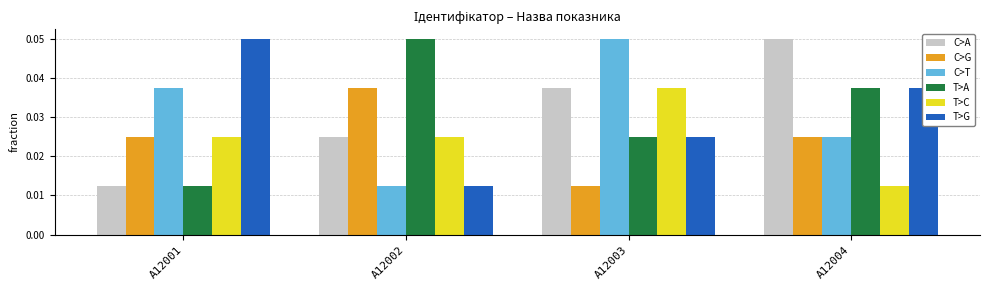

The value of C>G at A12002 is 0.1. True or false?

False